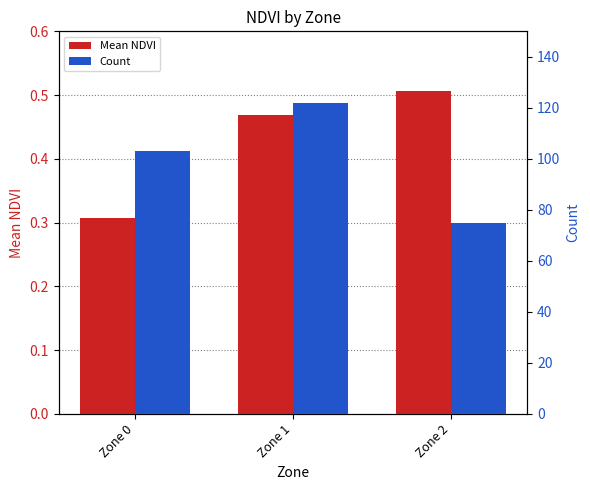

Which has a higher value, Zone 2 or Zone 0?

Zone 2